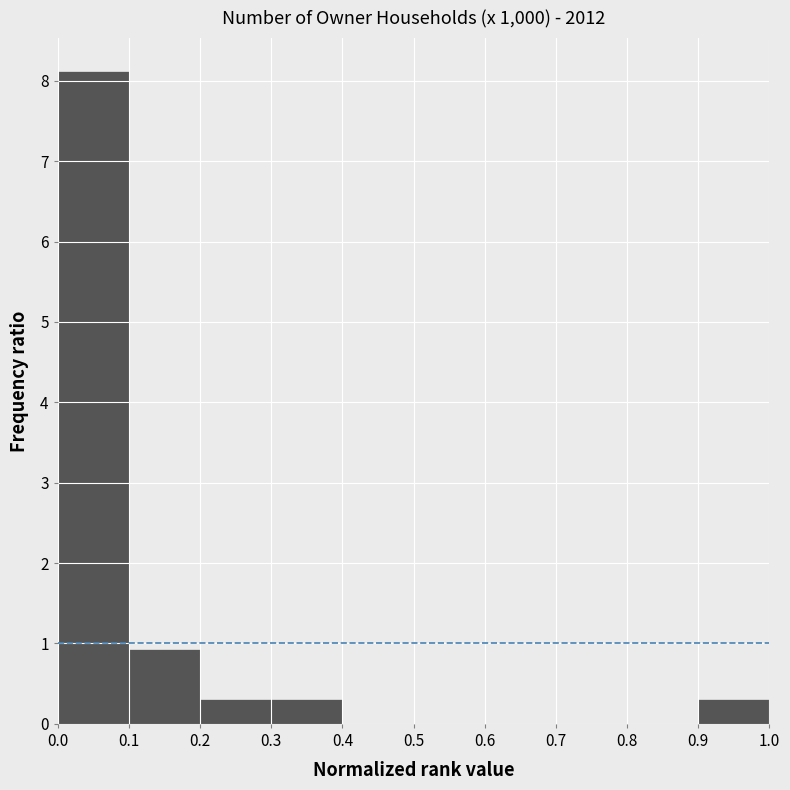

Reading left to right, list every bar in this chart as the range it spans on the x-axis followed by its height. The values are not printed on the chart, so give them approximately, as read against the axis.

0.0 to 0.1: 8.1
0.1 to 0.2: 0.9
0.2 to 0.3: 0.3
0.3 to 0.4: 0.3
0.4 to 0.5: 0
0.5 to 0.6: 0
0.6 to 0.7: 0
0.7 to 0.8: 0
0.8 to 0.9: 0
0.9 to 1.0: 0.3